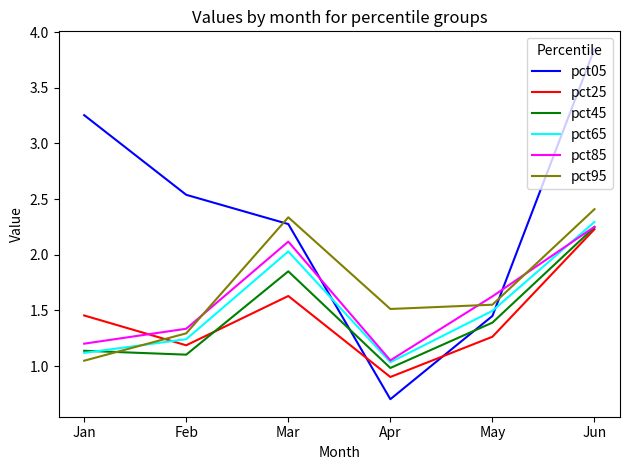

Which category has the lowest value in the pct05 series?

Apr